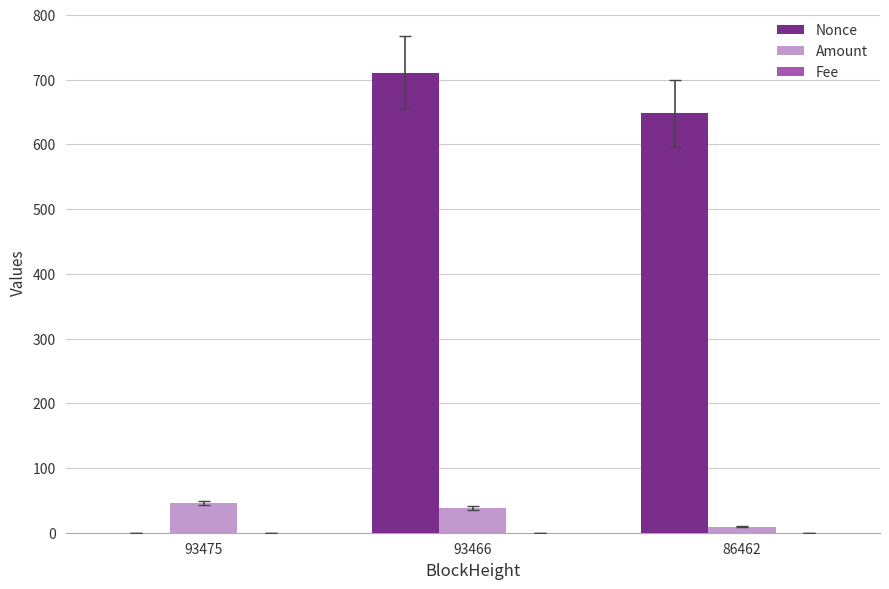

Where does the Nonce series first go above 648?

93466